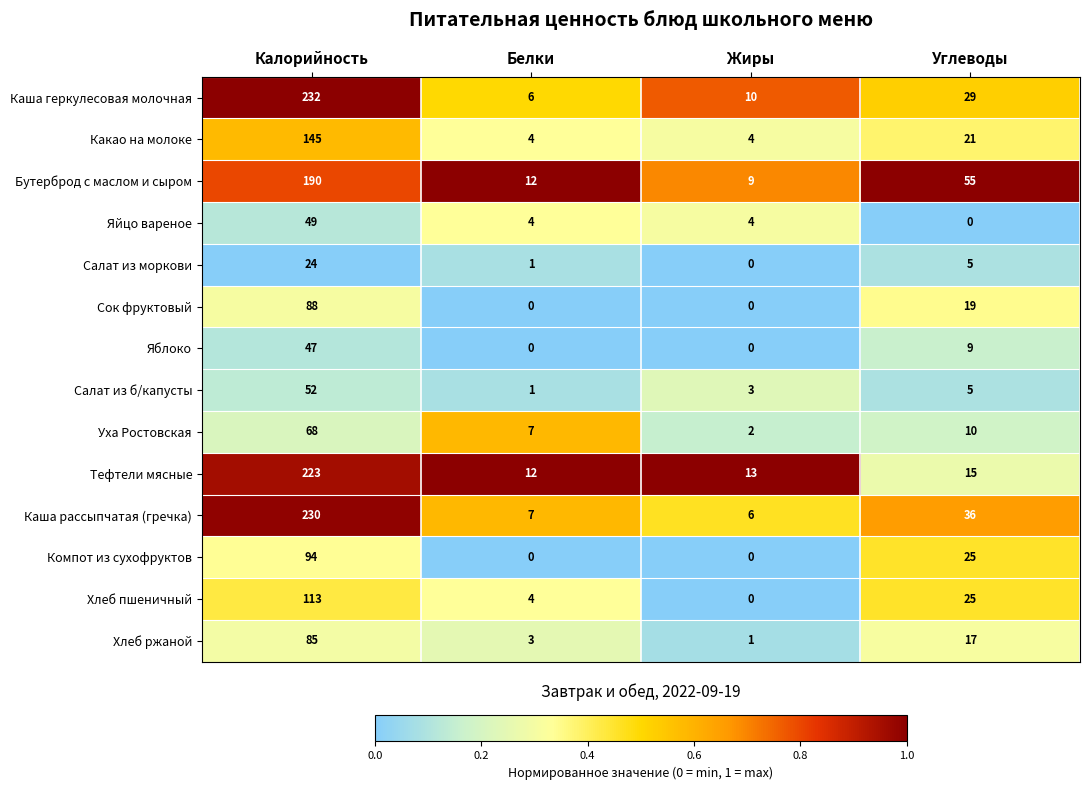

How many series are shown in this chart?

14